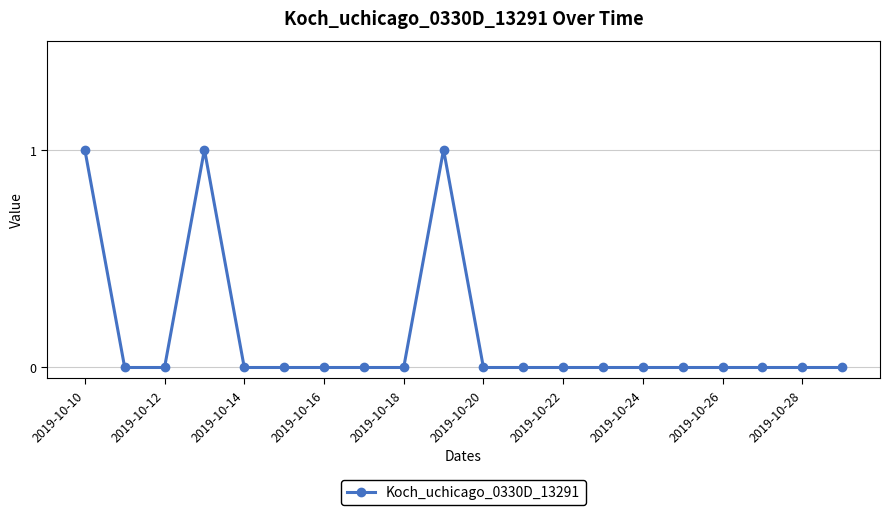

Count the values in the range 0 to 1.

20